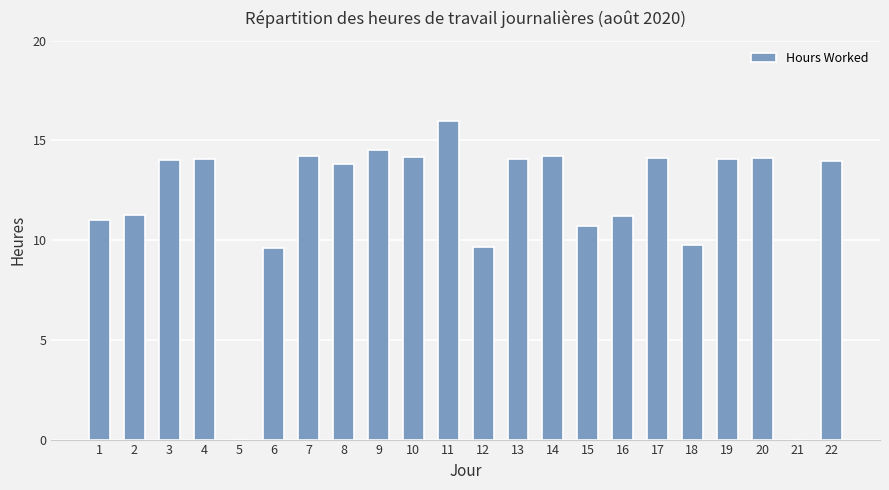

Approximately how many times larger is the value at 3 compared to 10?

1.0